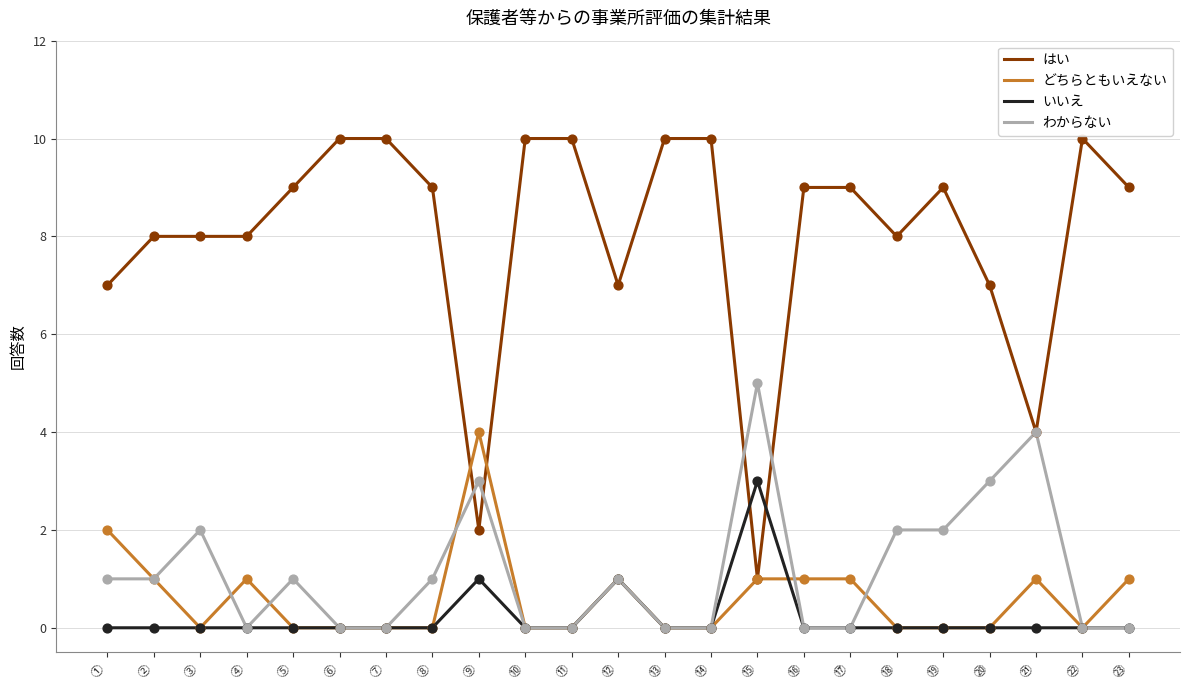

At which category is the sum across all series the highest?

⑲